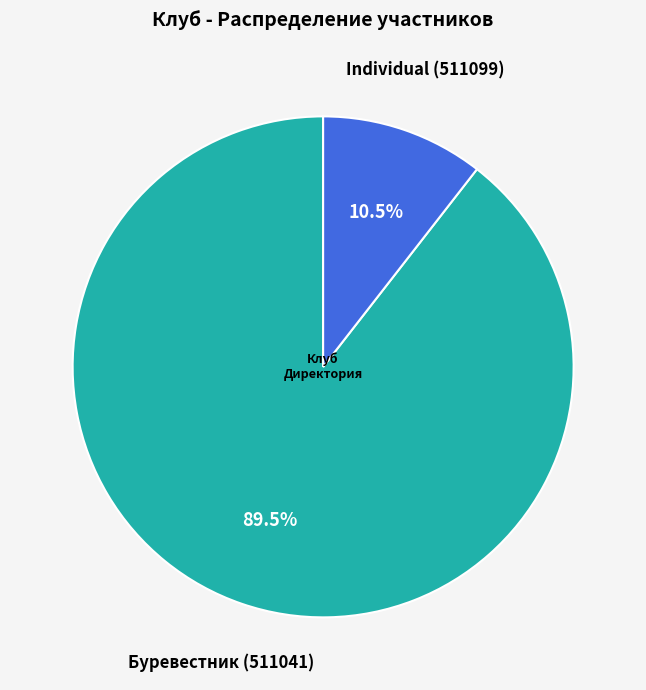

Count the number of slices in the pie.

2